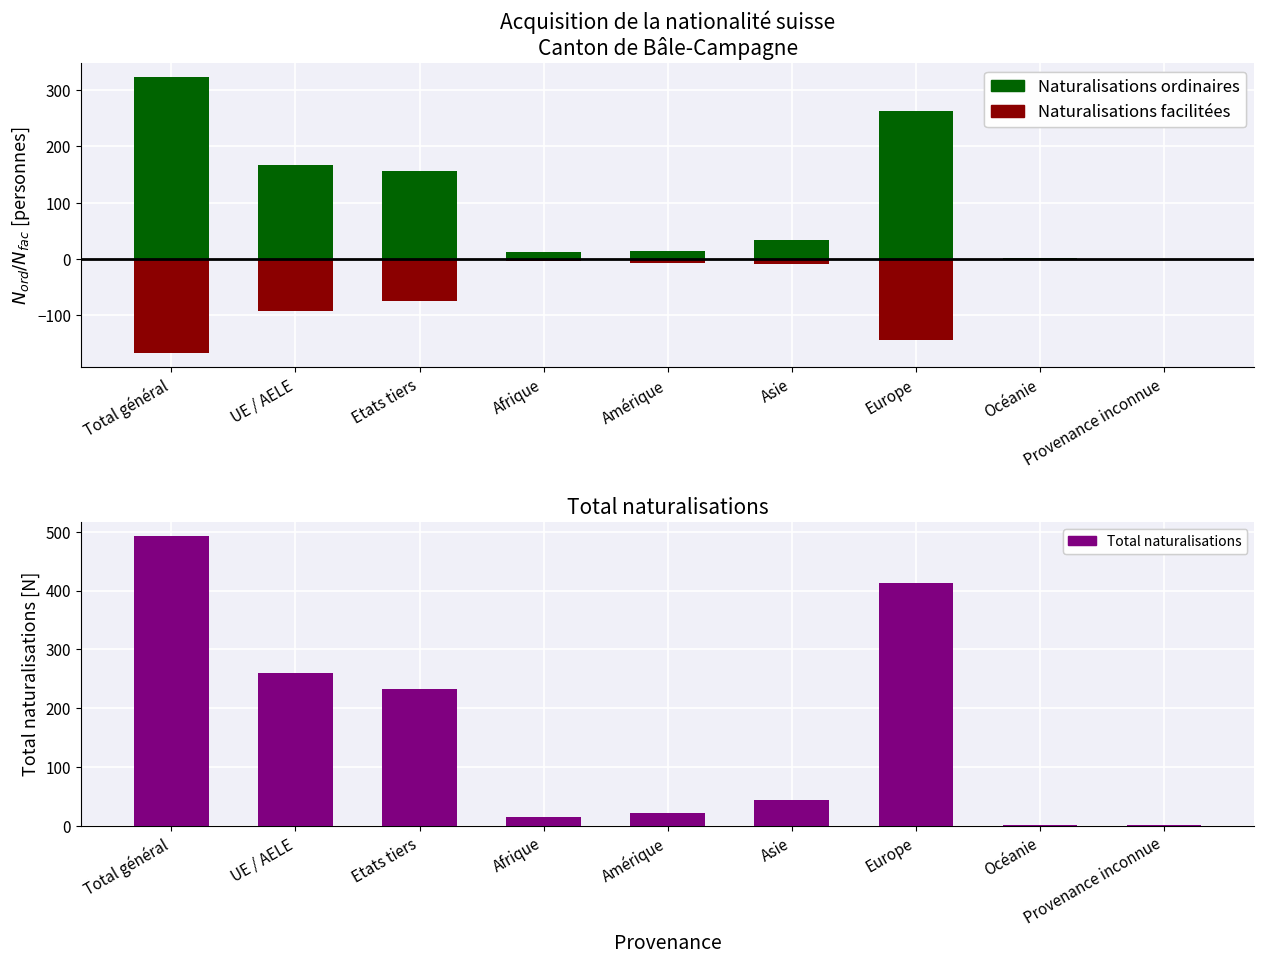

How many groups of bars are there?

9